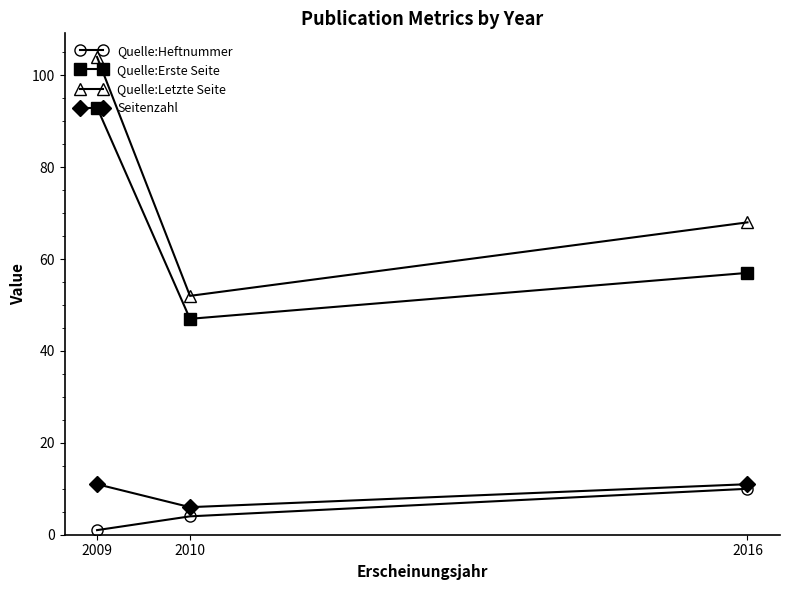

What is the sum of all Seitenzahl values?

28